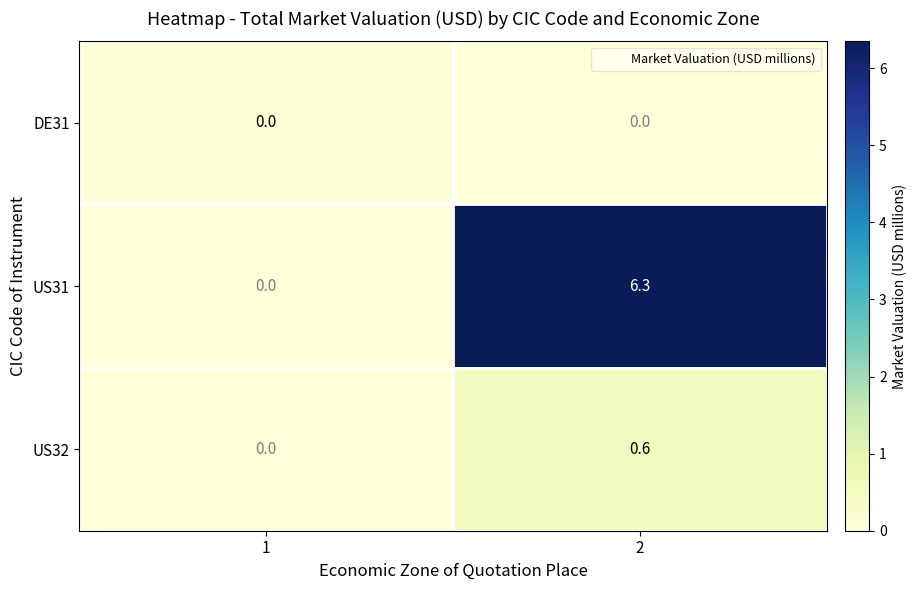

Reading left to right, what are all the values shown in this chart?

DE31: 1=0.0	2=0.0
US31: 1=0.0	2=6.3
US32: 1=0.0	2=0.6